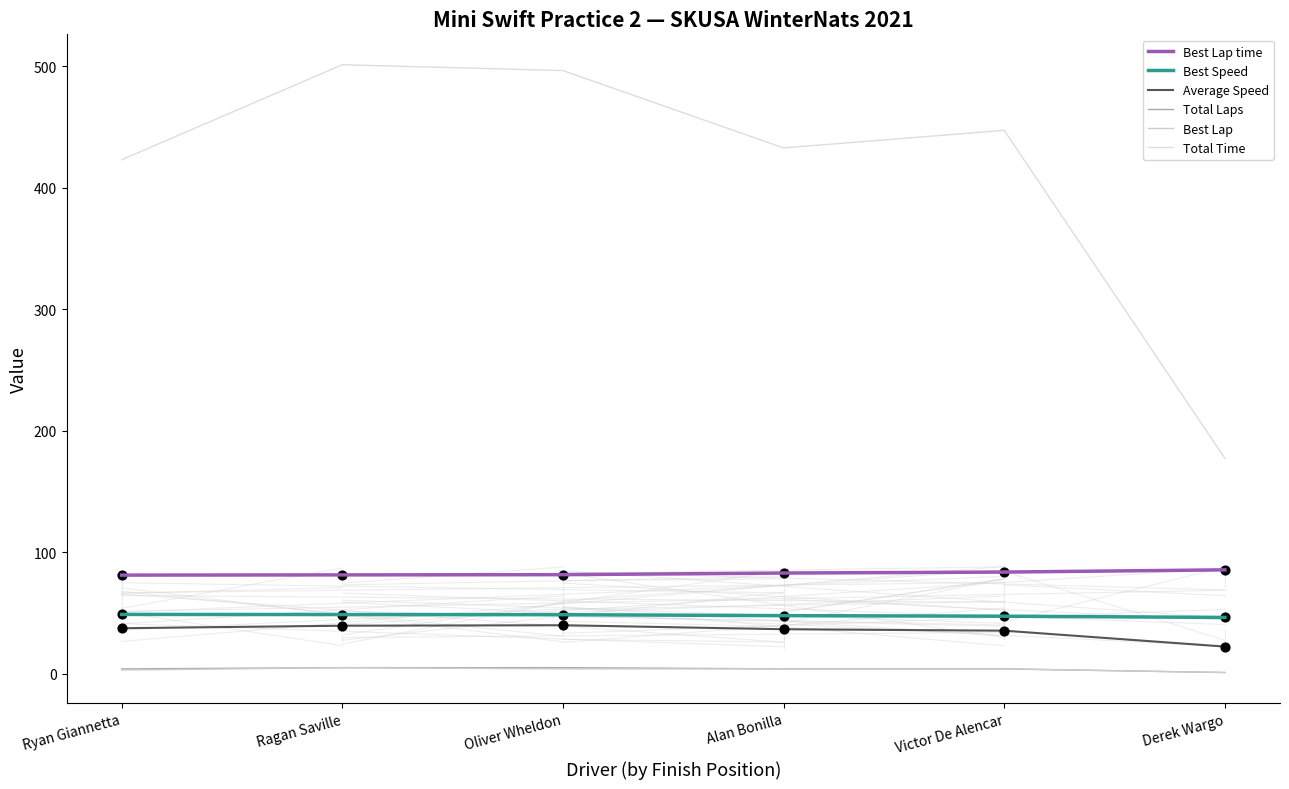

Which series has the largest total across all categories?

Total Time